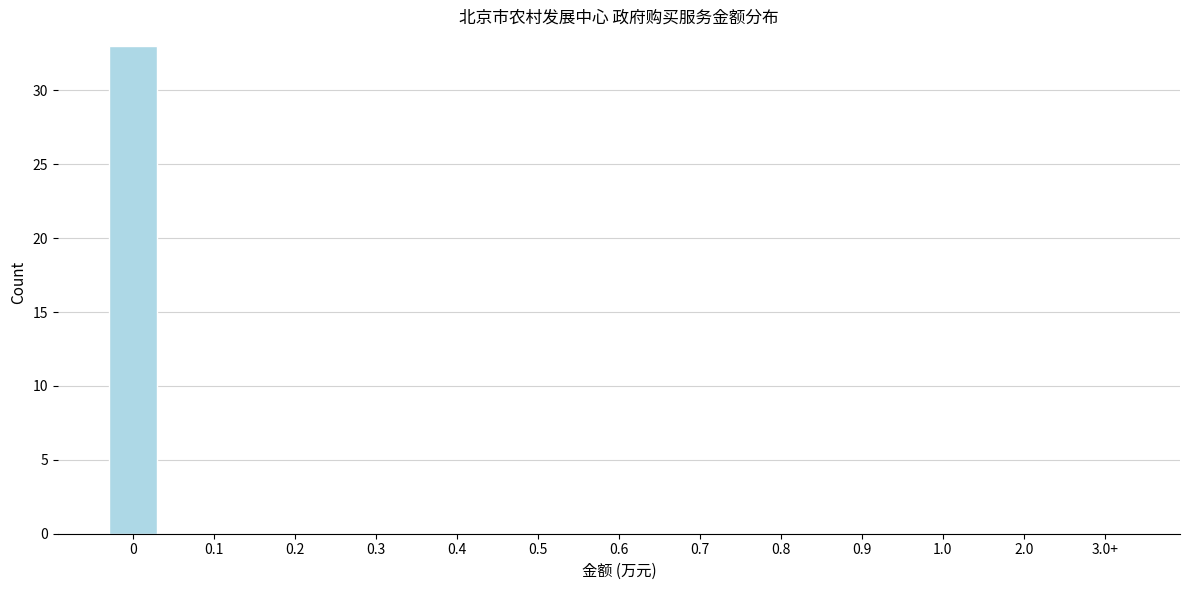

What is the change in value from 0 to 3.0+?

-33